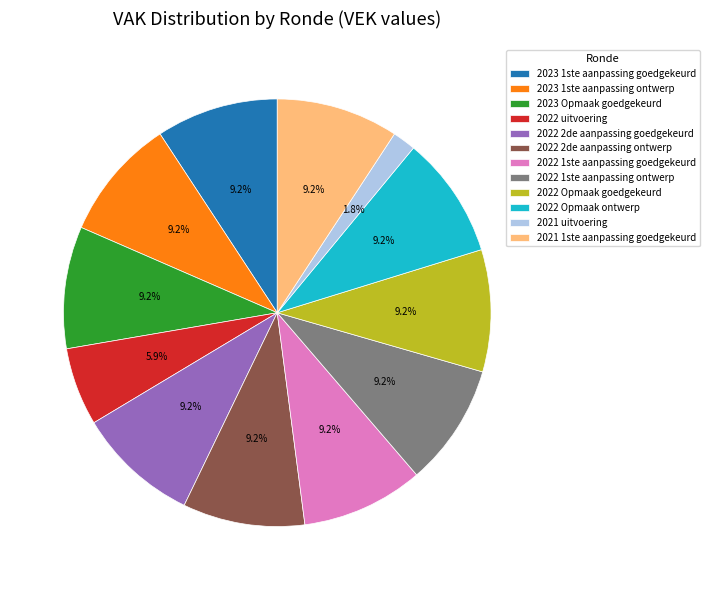

Combined, what portion of the pie is 2022 1ste aanpassing goedgekeurd and 2023 Opmaak goedgekeurd?

18.5%